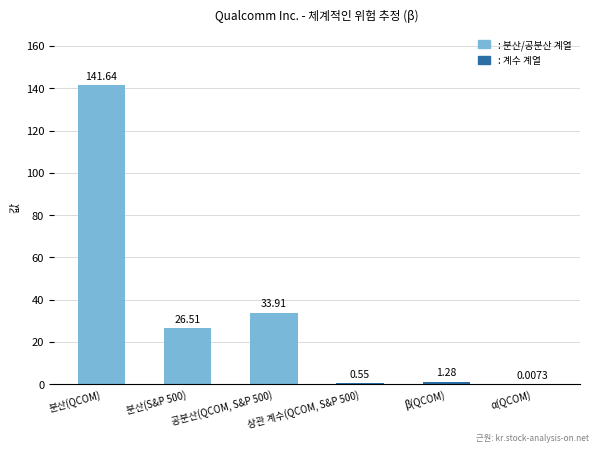

What is the sum of the values at 상관 계수(QCOM, S&P 500) and 공분산(QCOM, S&P 500)?

34.5